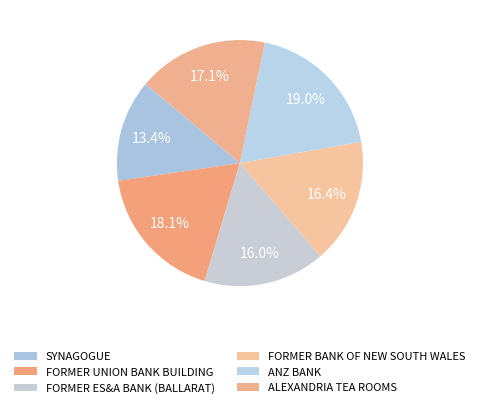

Is there any slice that represents more than half of the pie?

No